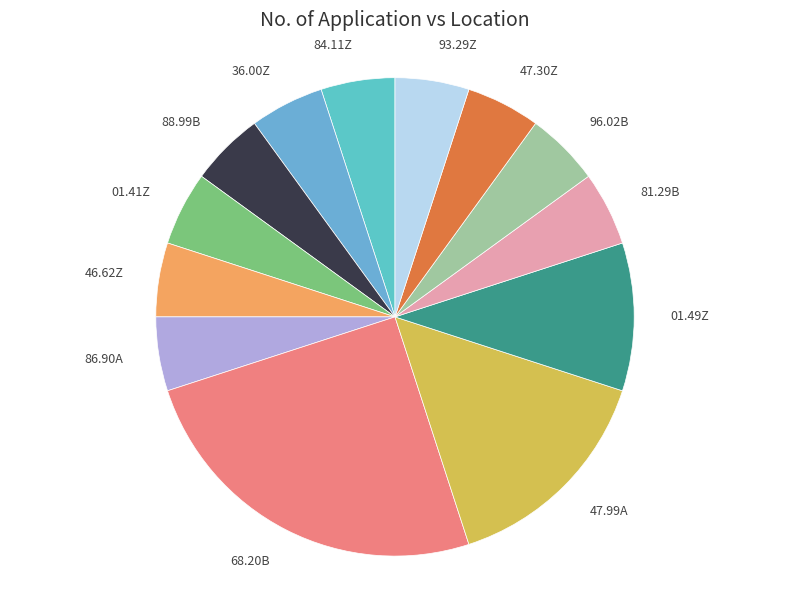

What is the ratio of the value at 96.02B to the value at 88.99B?

1.0